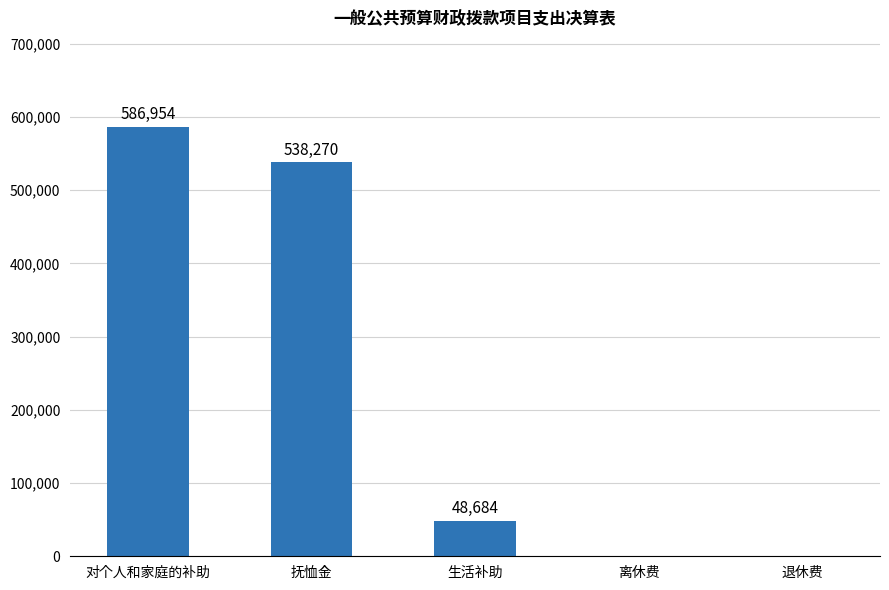

Which label corresponds to the largest value in the chart?

对个人和家庭的补助